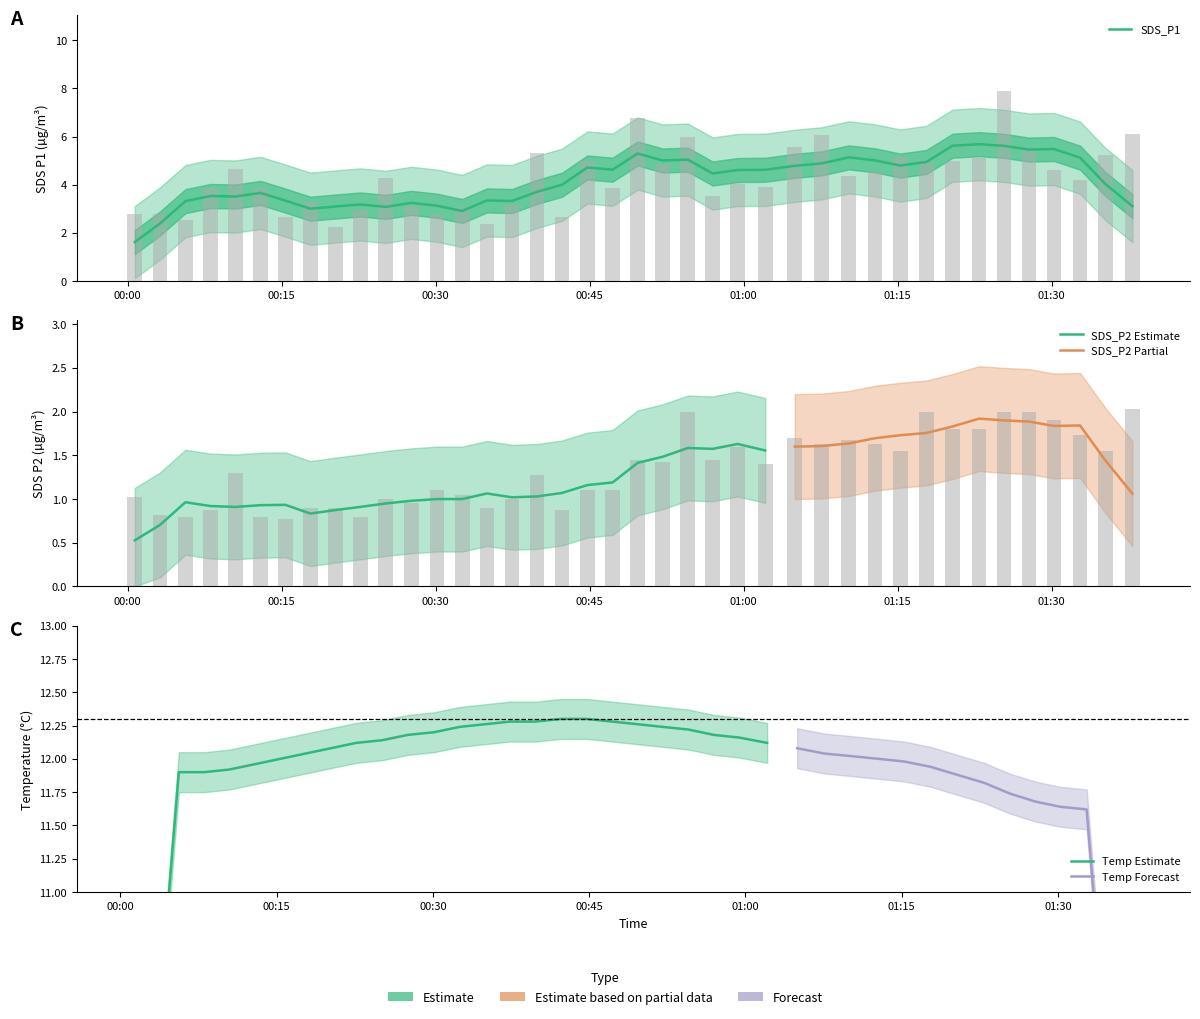

At which category does the chart reach its peak across all series?

2023/08/31 01:25:21